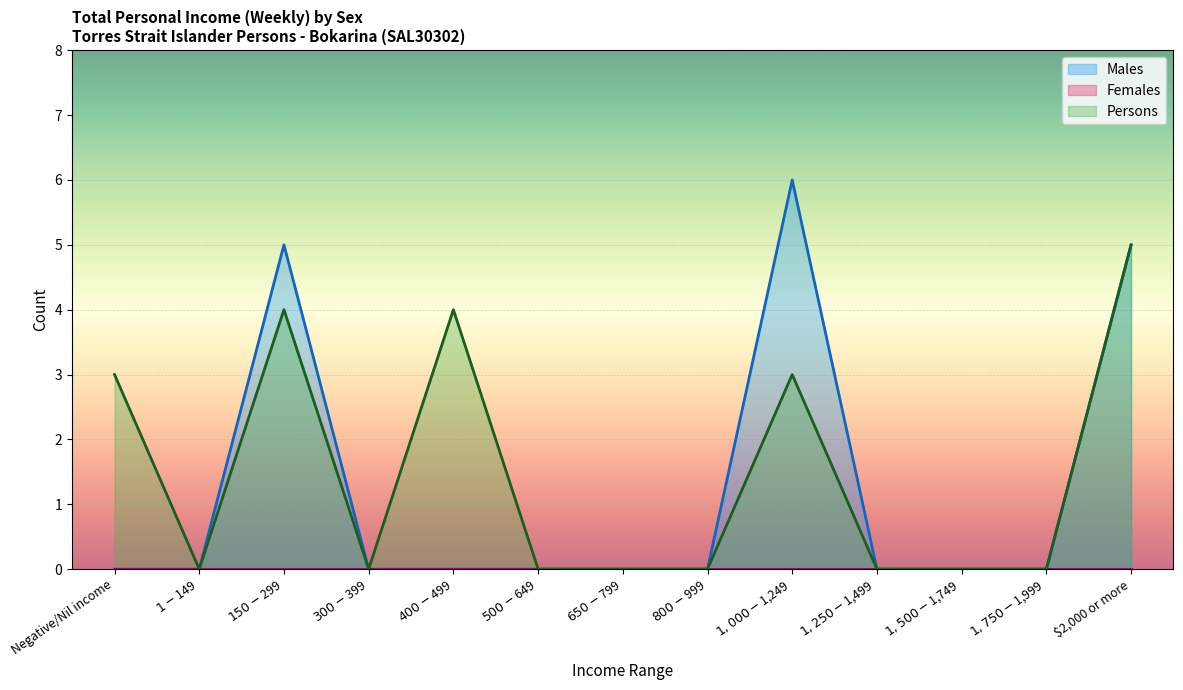

The Males series shows -3 at Negative/Nil income. True or false?

False